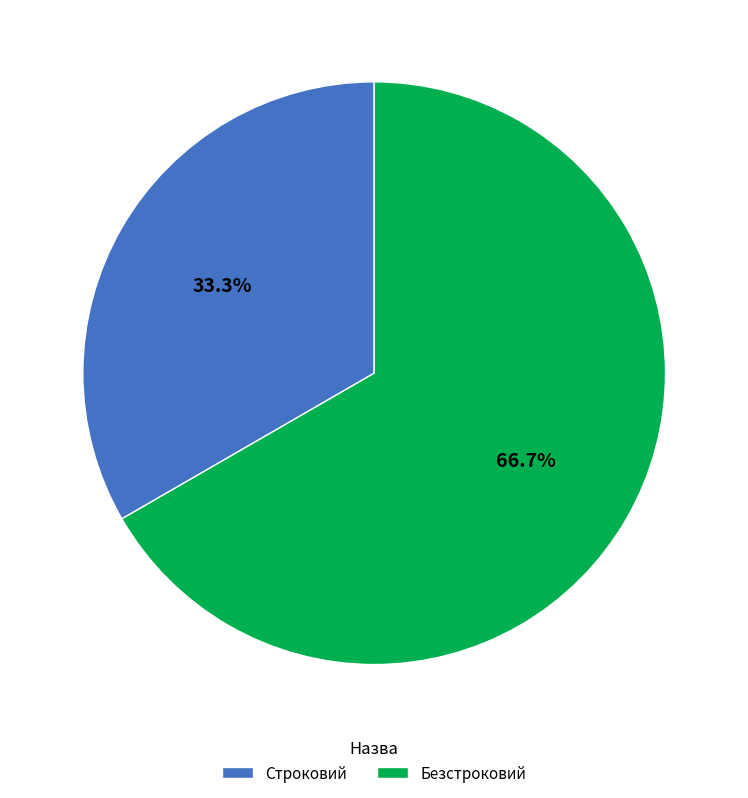

True or false: Безстроковий accounts for 67% of the total.

True